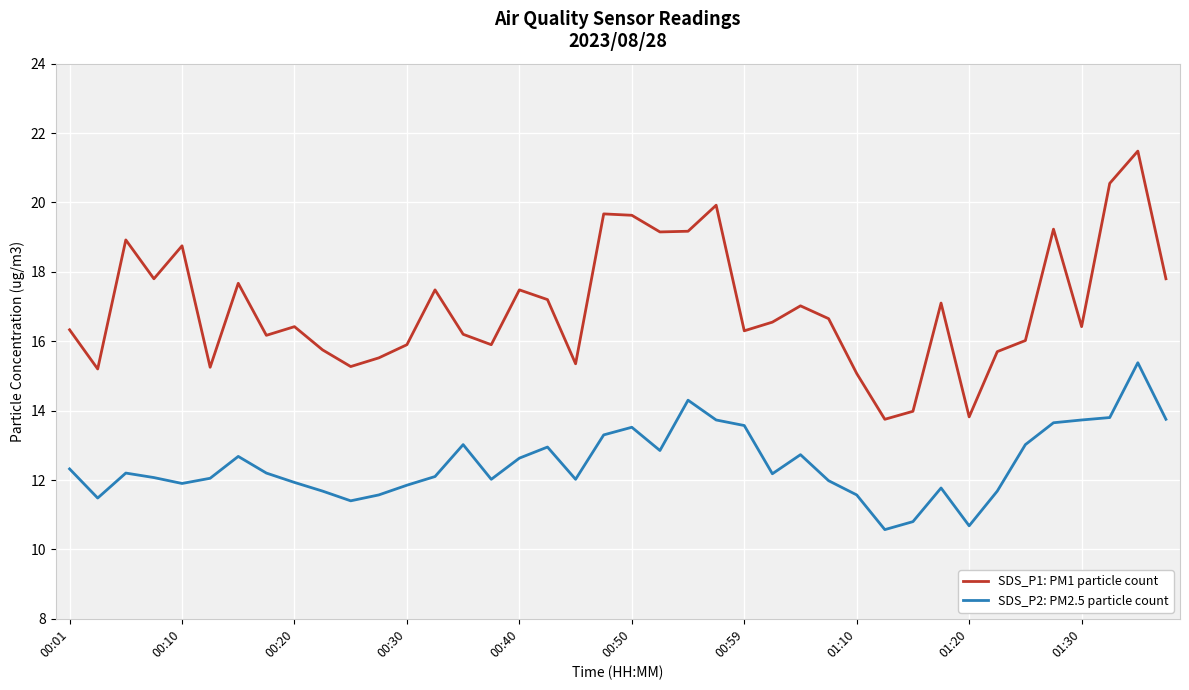

Which series has the largest total across all categories?

SDS_P1: PM1 particle count